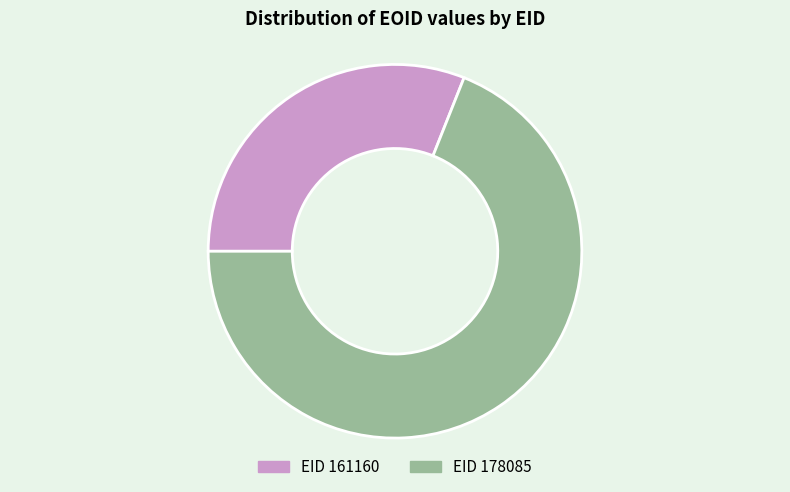

Is there any slice that represents more than half of the pie?

Yes